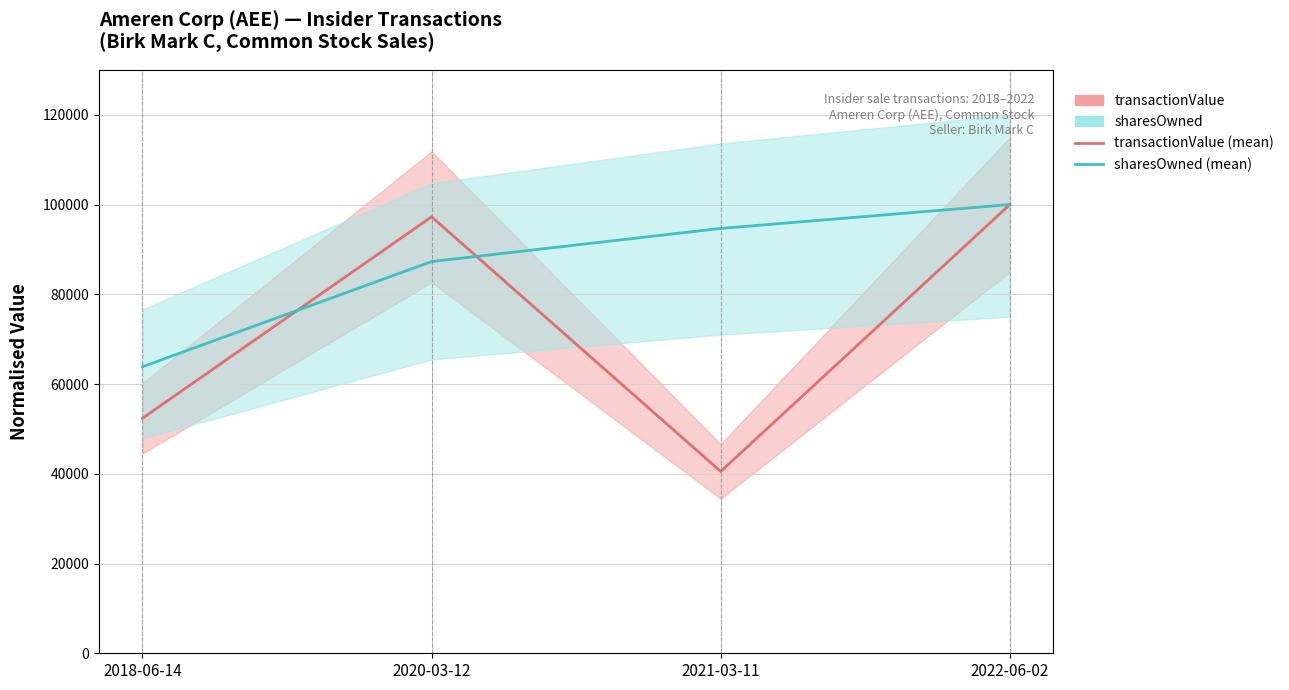

Which series has the largest range (max minus min)?

transactionValue